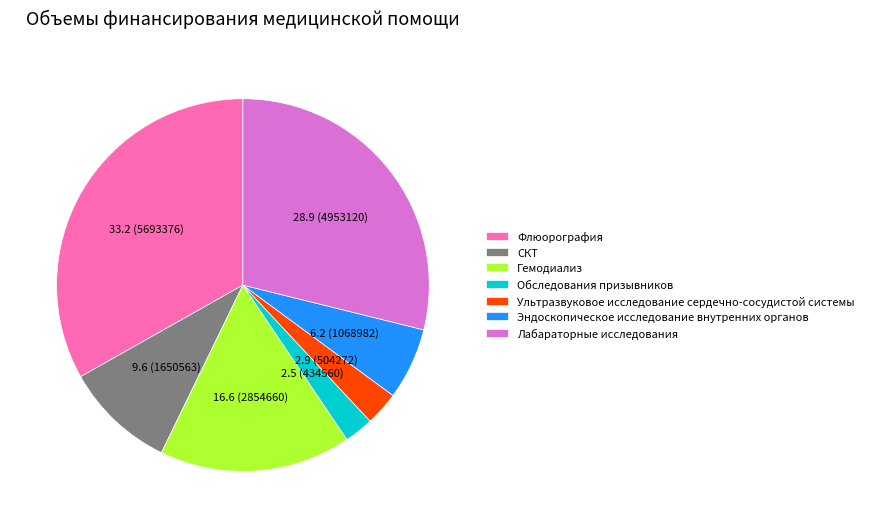

Which category has the biggest portion of the pie?

Флюорография